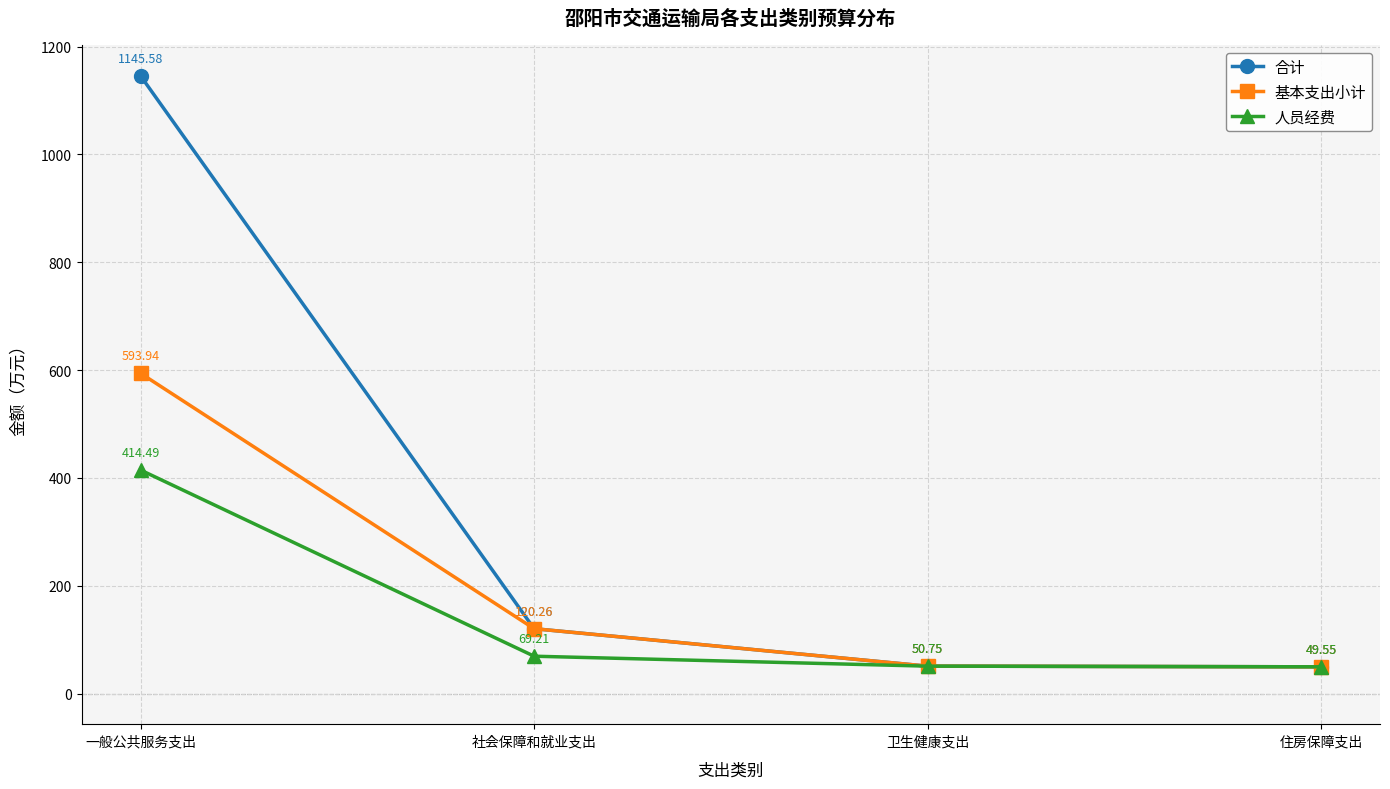

Which category has the highest value in the 人员经费 series?

一般公共服务支出